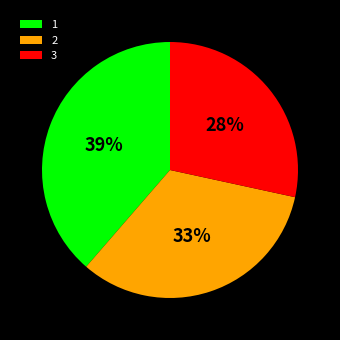

Does any single category account for the majority?

No